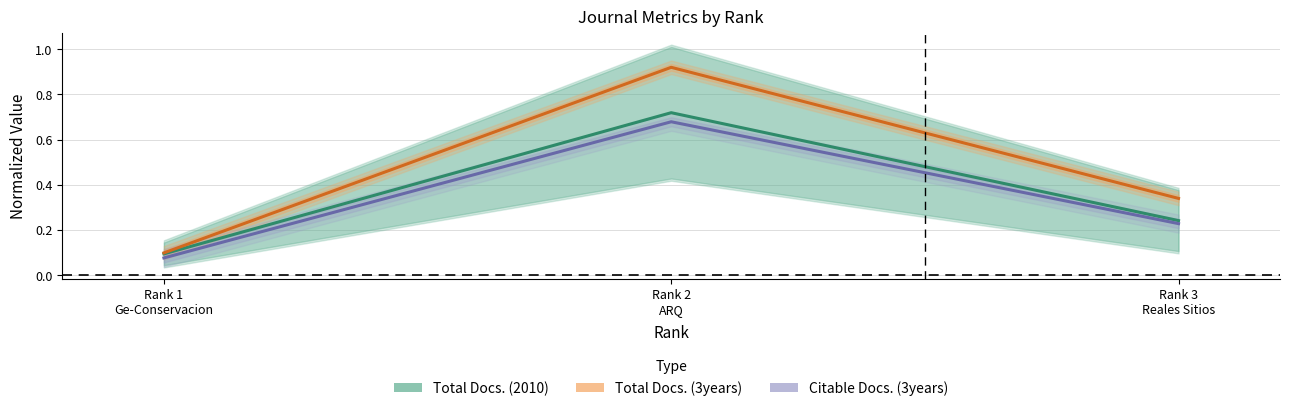

At Rank 1
Ge-Conservacion, list the series in order from smallest to largest.

Citable Docs. (3years), Total Docs. (2010), Total Docs. (3years)